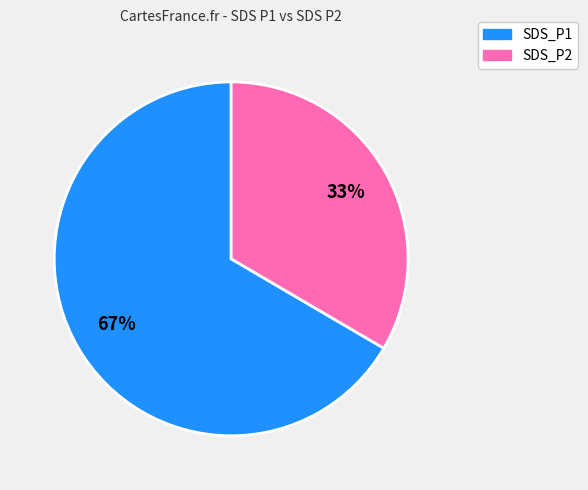

Is it true that SDS_P2 is 42% of the pie?

False